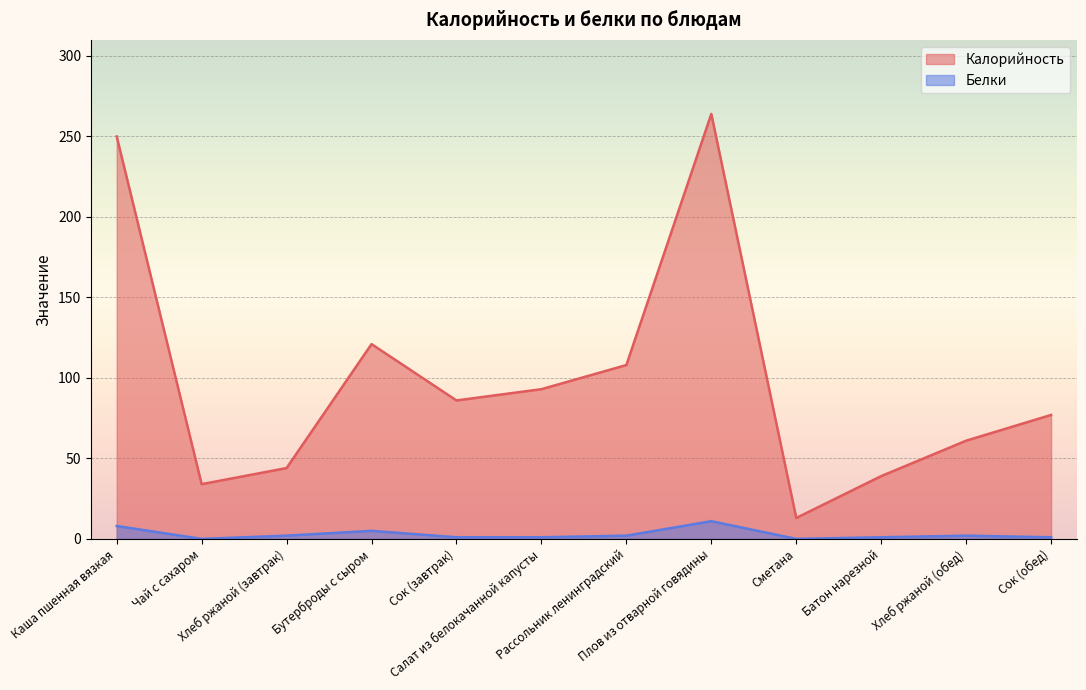

What are all the series names shown in the legend?

Калорийность, Белки